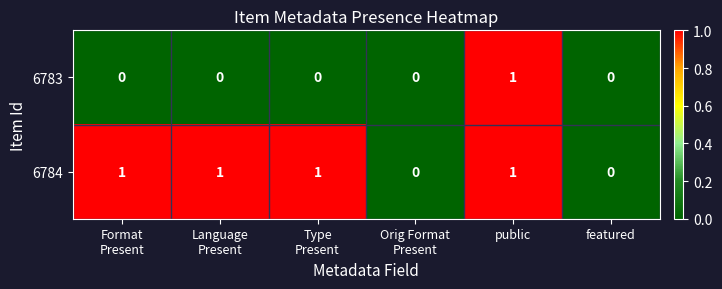

Between Type
Present and public, which series saw the biggest shift?

6783